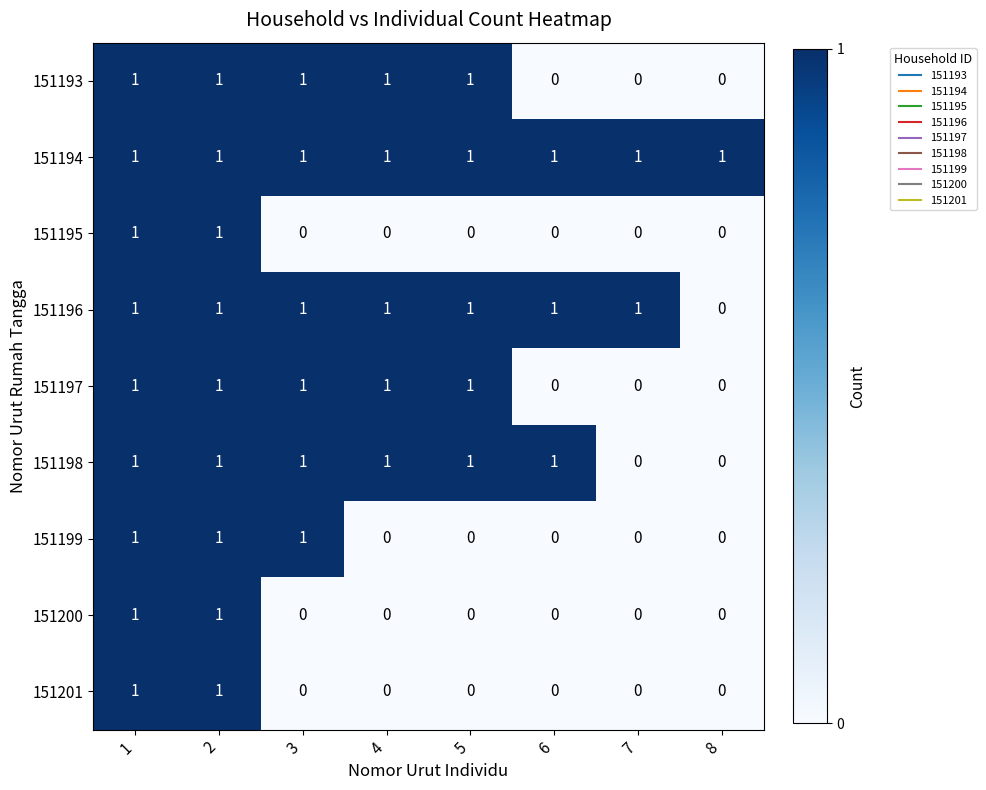

Which series has the largest total across all categories?

151194